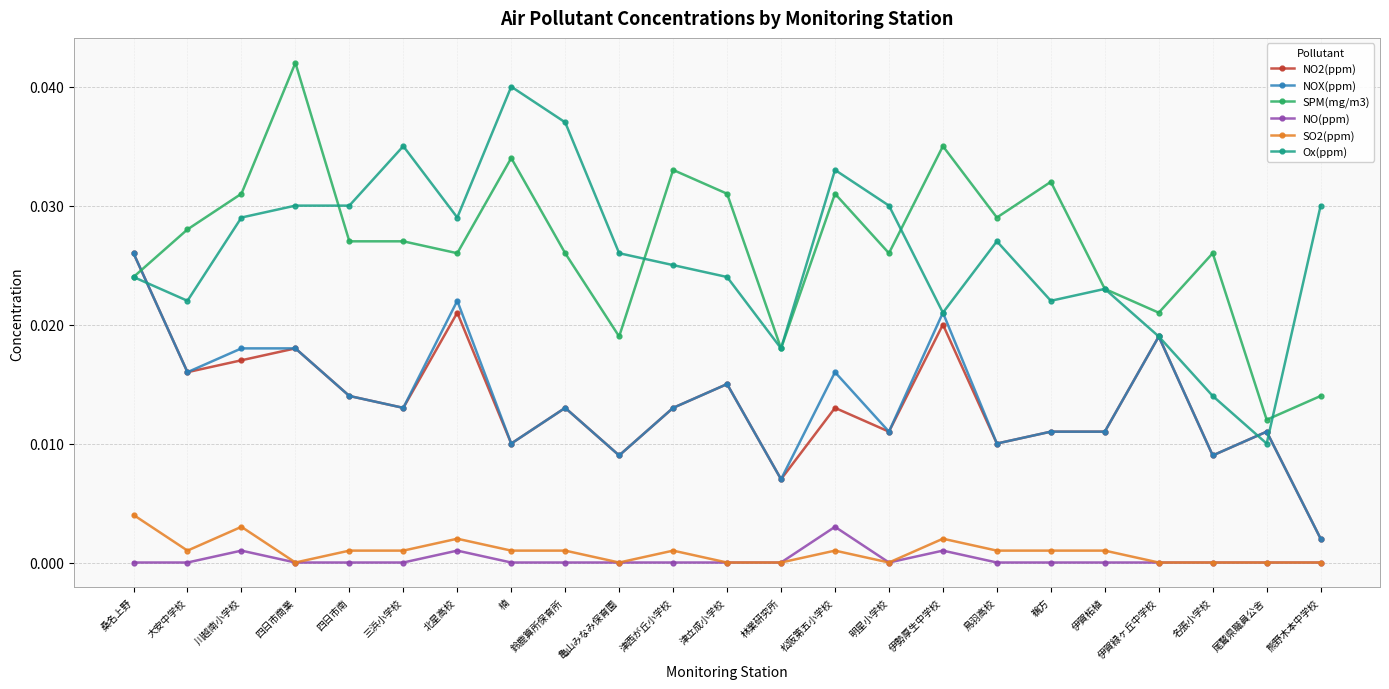

Is the value of NOX(ppm) at 川越南小学校 greater than the value of Ox(ppm) at 大安中学校?

No